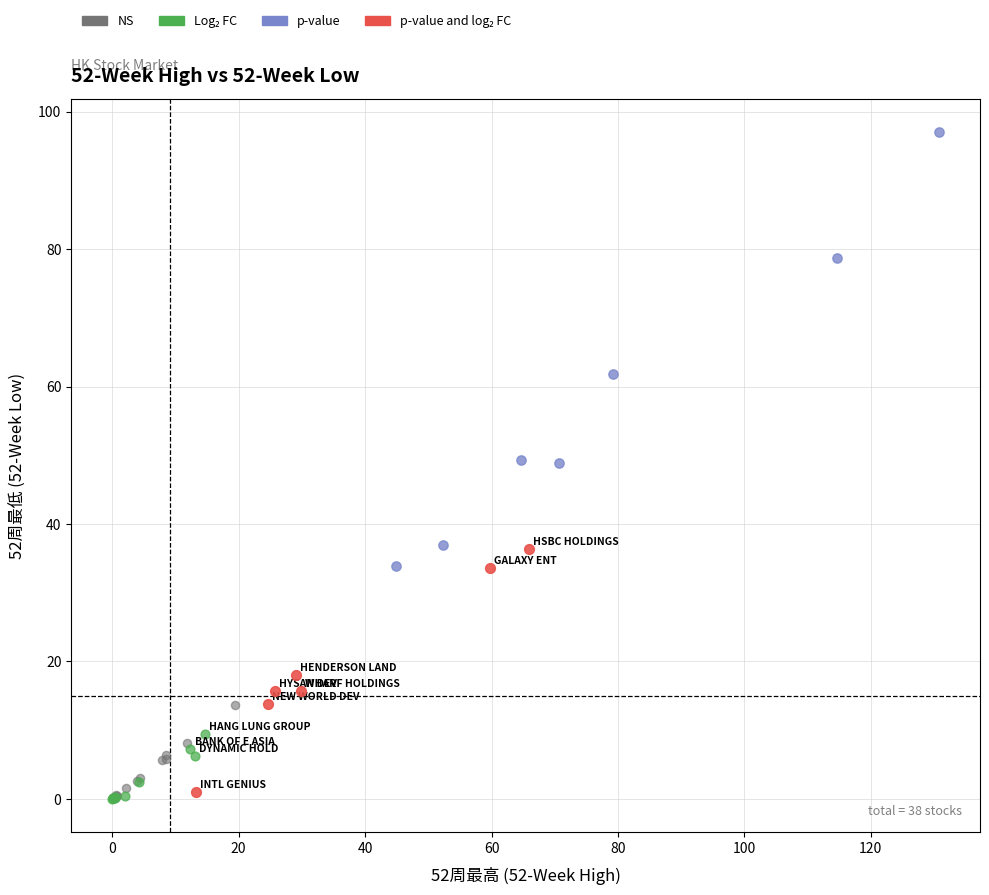

Which series has the widest spread of Y values?

p-value